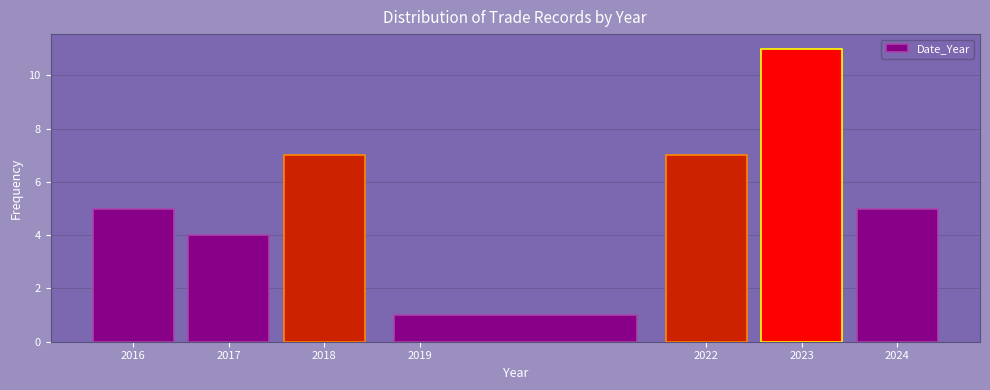

What is the height of the bar covering 2018.5 to 2021.5 on the x-axis? The values are not printed on the chart, so give them approximately, as read against the axis.

1